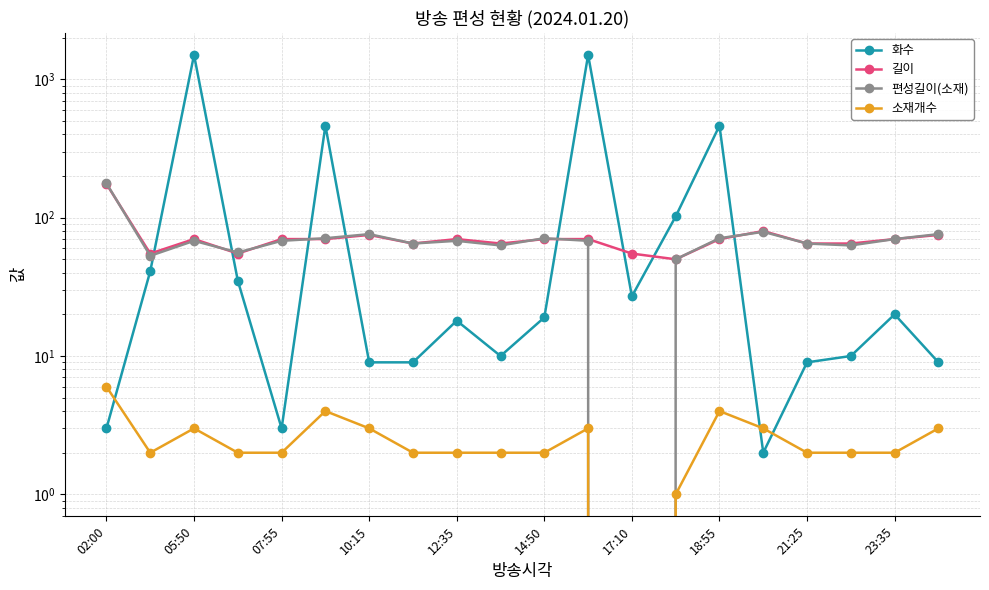

In 길이, how many points are higher than both neighbors (excluding endpoints)?

4